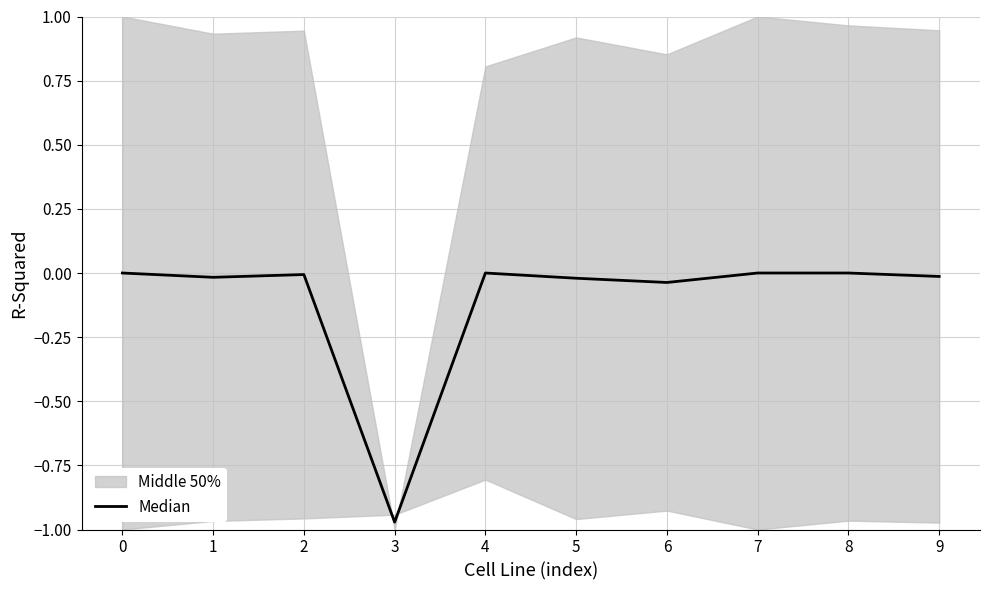

Reading left to right, transcribe all the data shown in this chart.

0.0	-0.0	-0.0	-1.0	0.0	-0.0	-0.0	0.0	0.0	-0.0